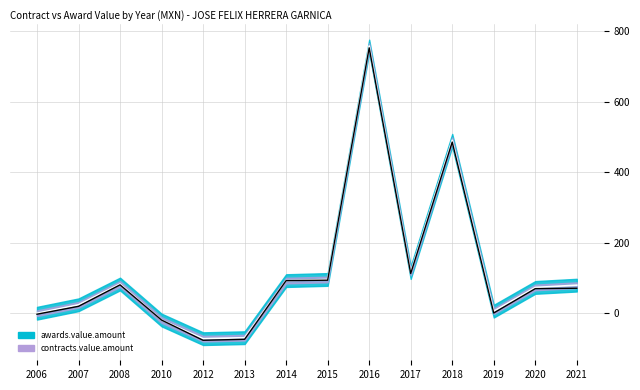

Count the number of categories in the chart.

14